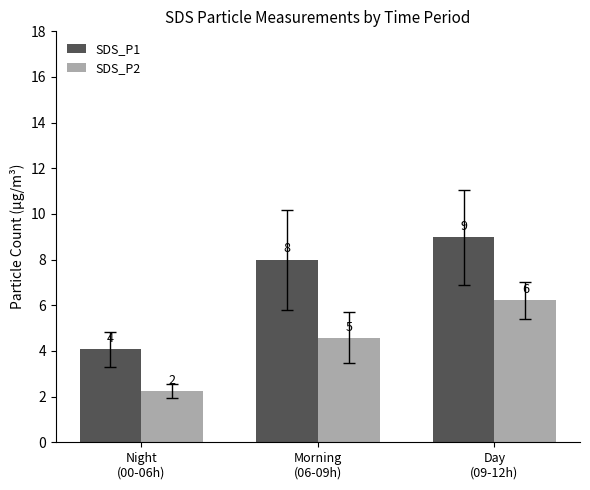

What is the sum of all SDS_P2 values?

13.0